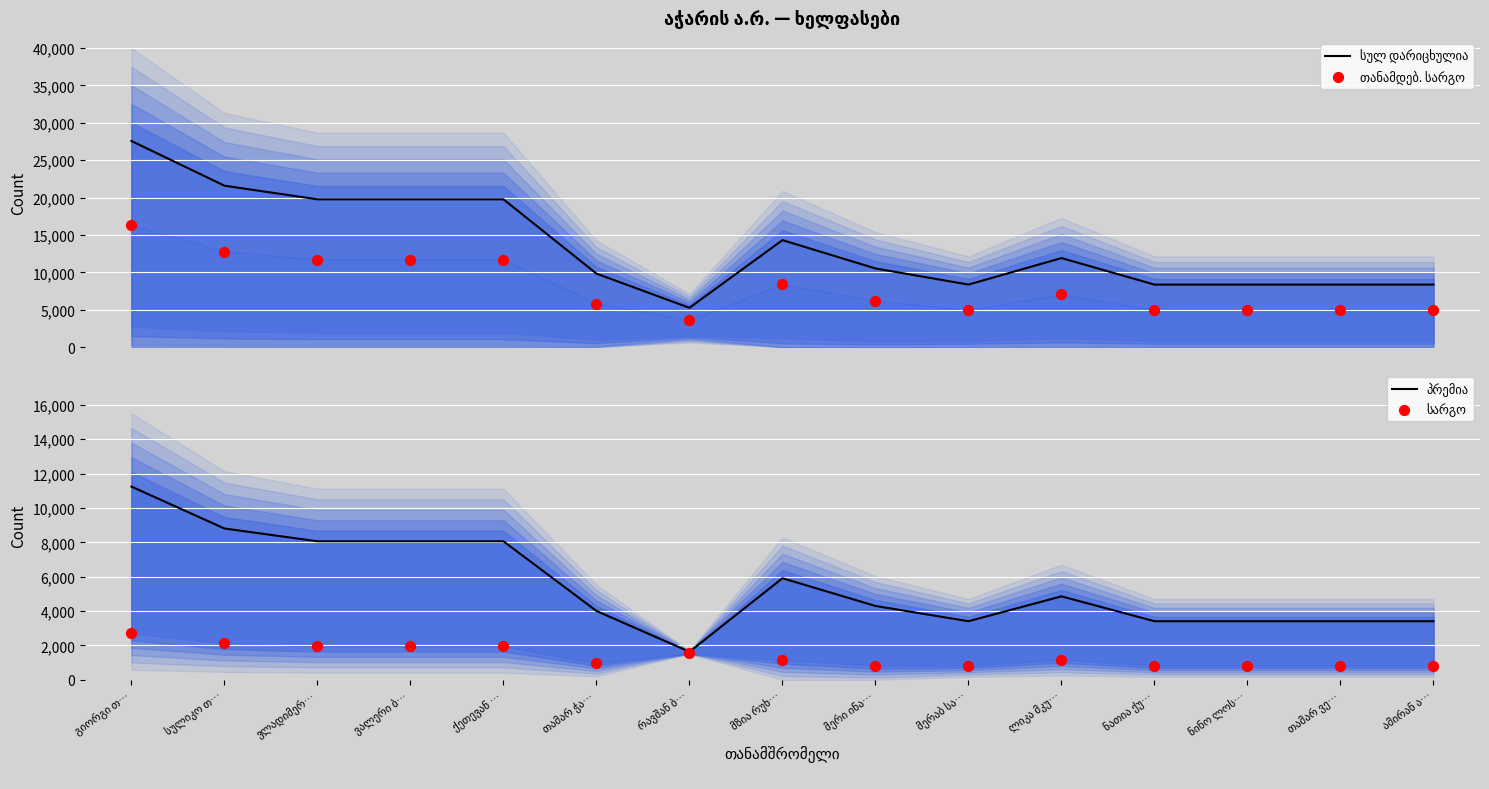

At how many categories does at least one series exceed 19473?

5